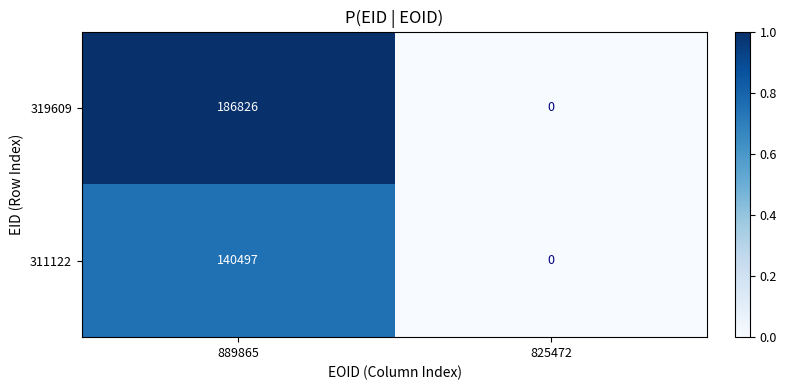

The 311122 series shows 140497 at 889865. True or false?

True